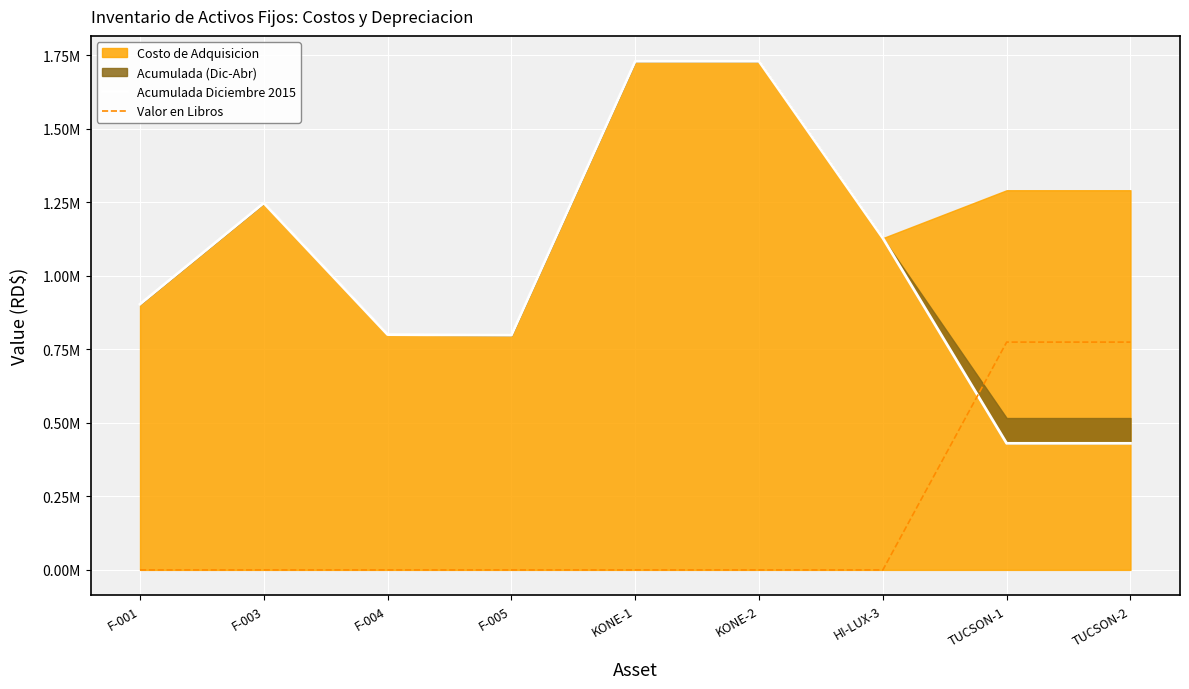

Between F-001 and HI-LUX-3, which is larger?

HI-LUX-3